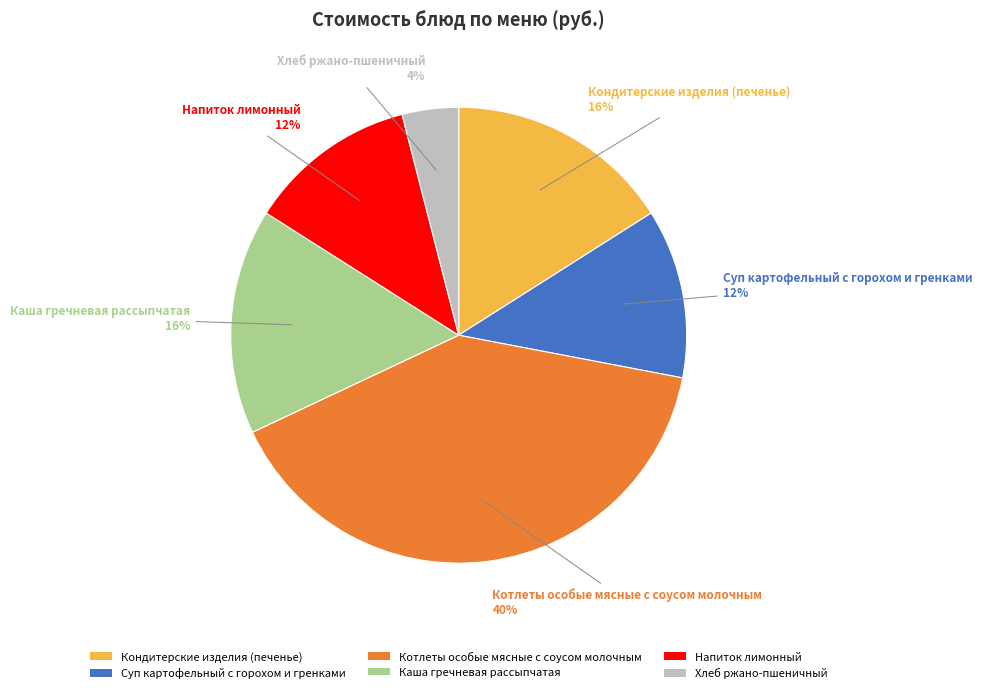

Which slice is the smallest?

Хлеб ржано-пшеничный